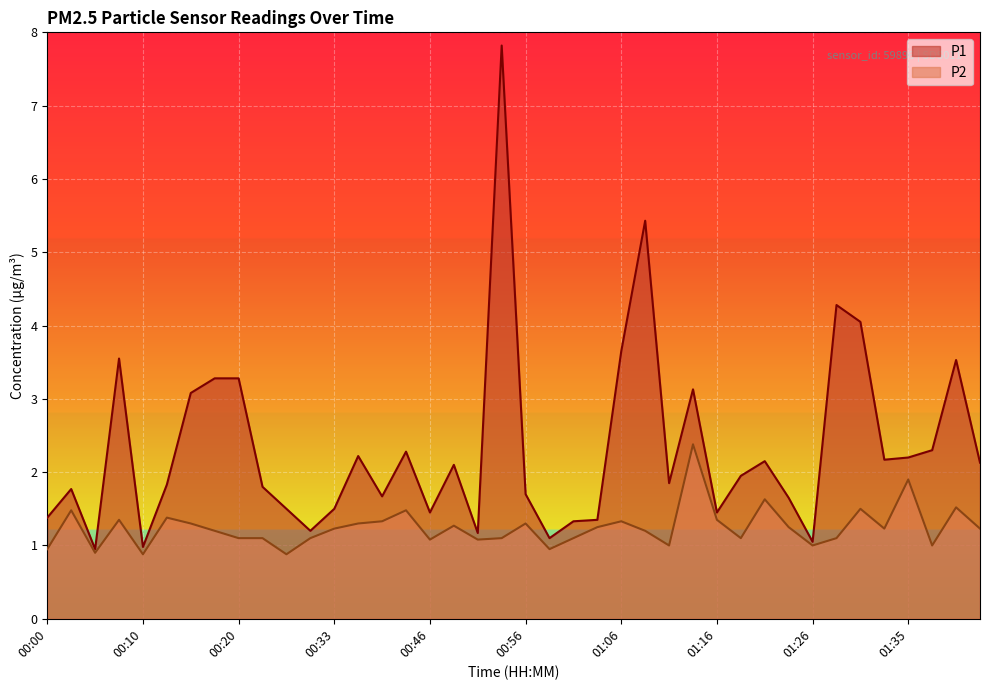

Rank the series by their average value, from highest to lowest.

P1, P2